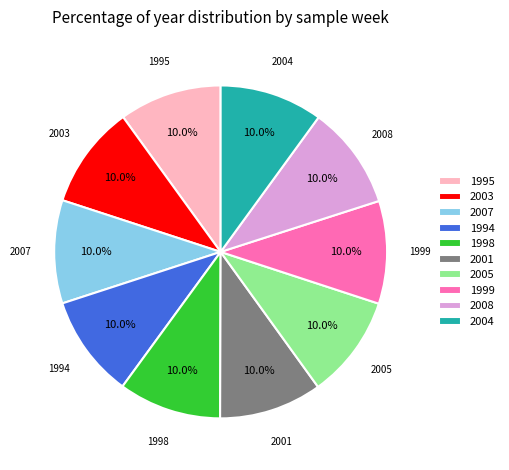

What is the ratio of the value at 2007 to the value at 2003?

1.0